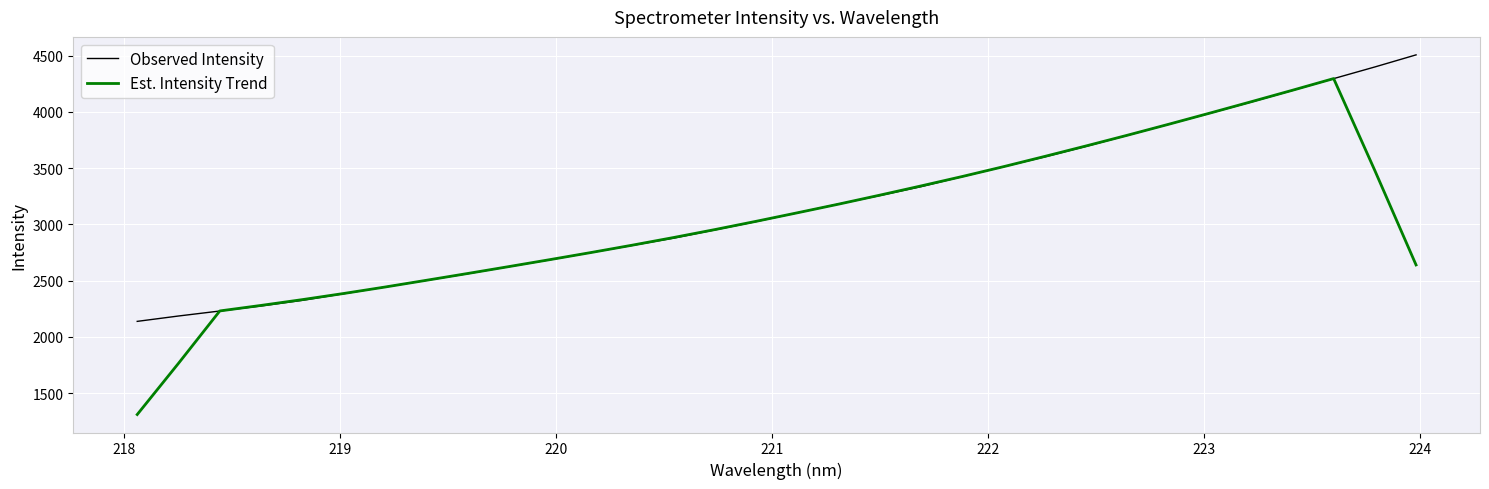

What is the maximum value for Observed Intensity?

4505.9